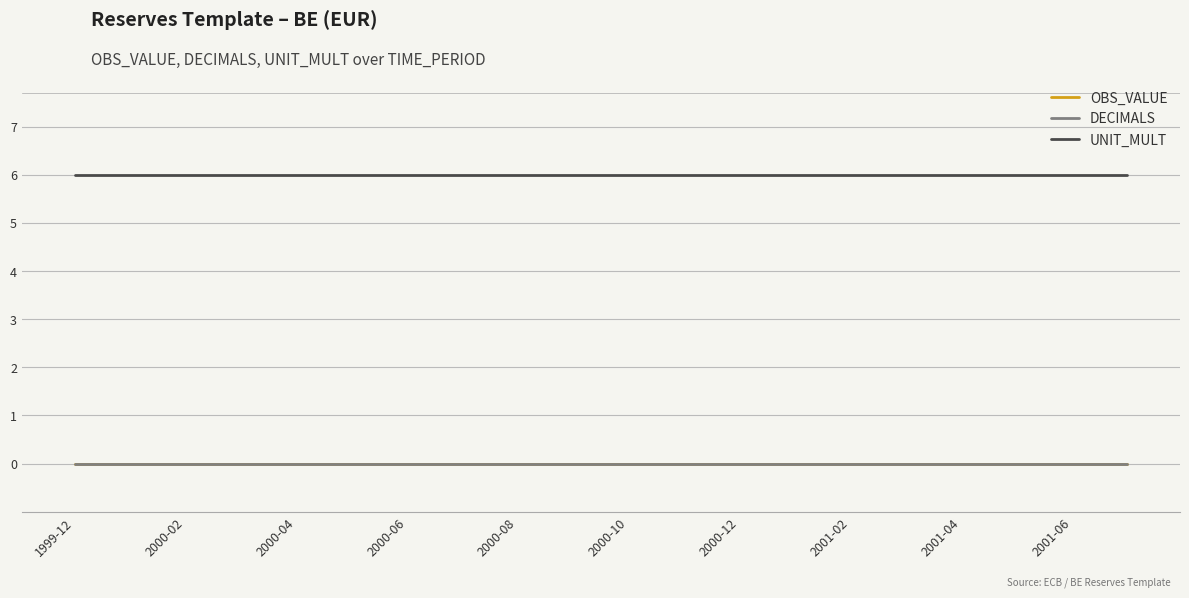

Which series has the largest total across all categories?

UNIT_MULT